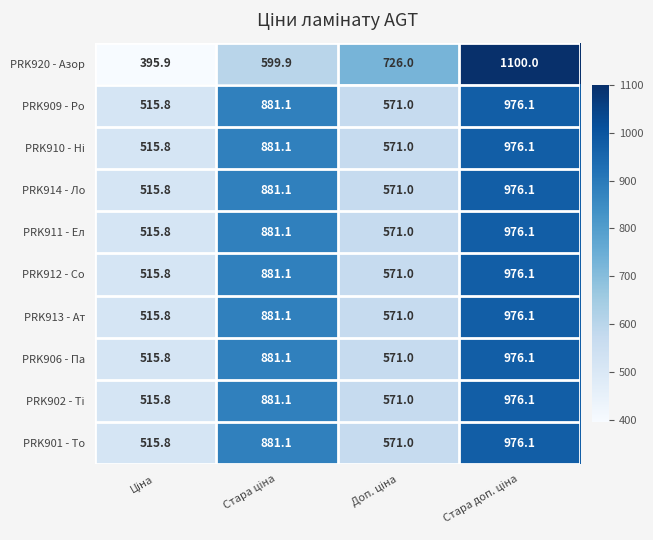

Which series has the largest range (max minus min)?

PRK920 - Азор